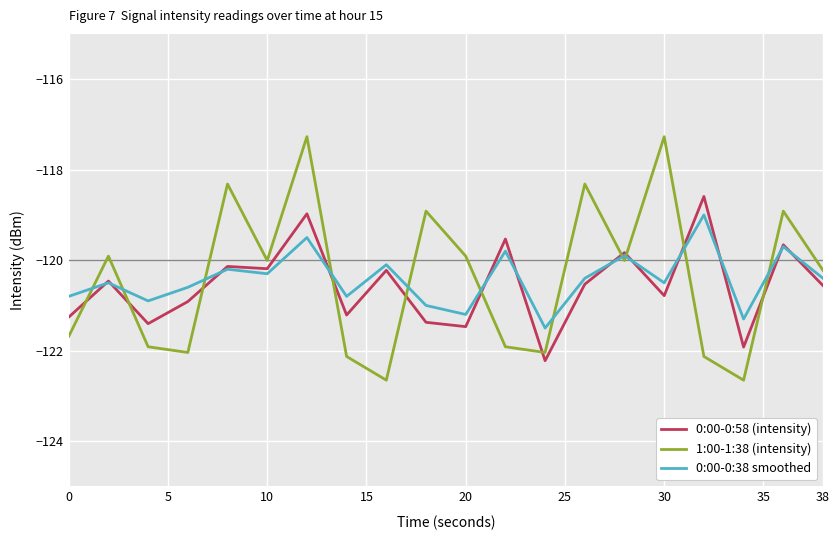

What is the average value of the 0:00-0:58 (intensity) series?

-120.6